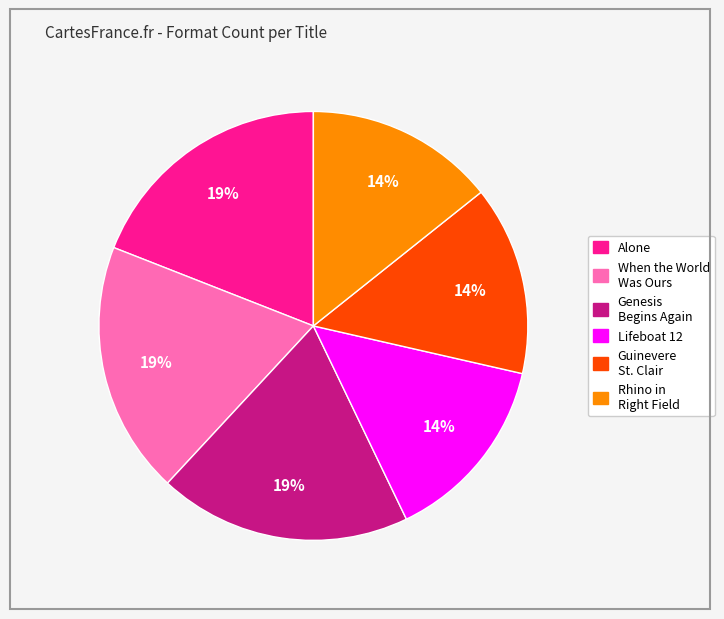

Does any single category account for the majority?

No